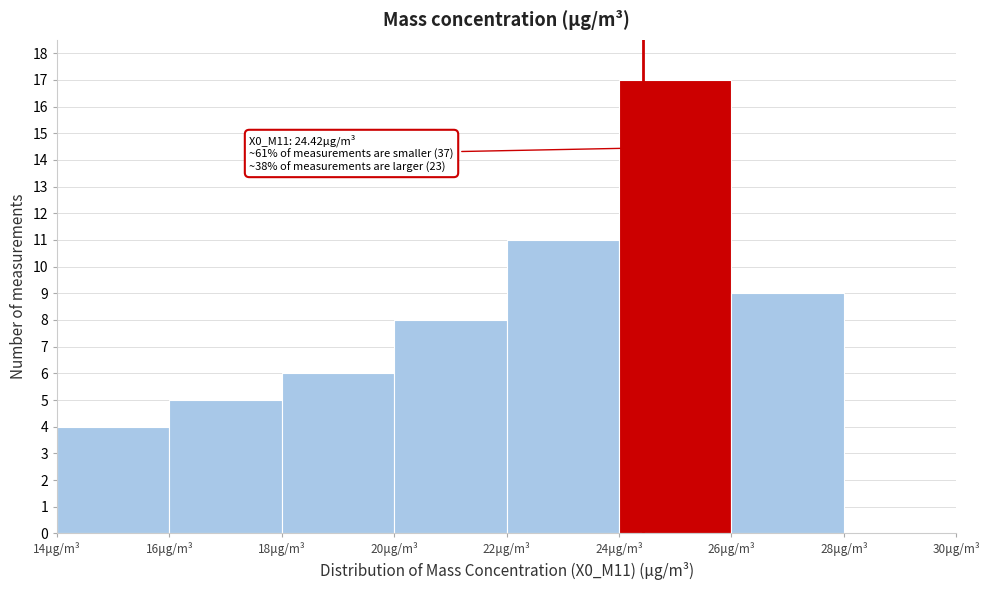

Over which range of the x-axis is the bar tallest?

24 to 26